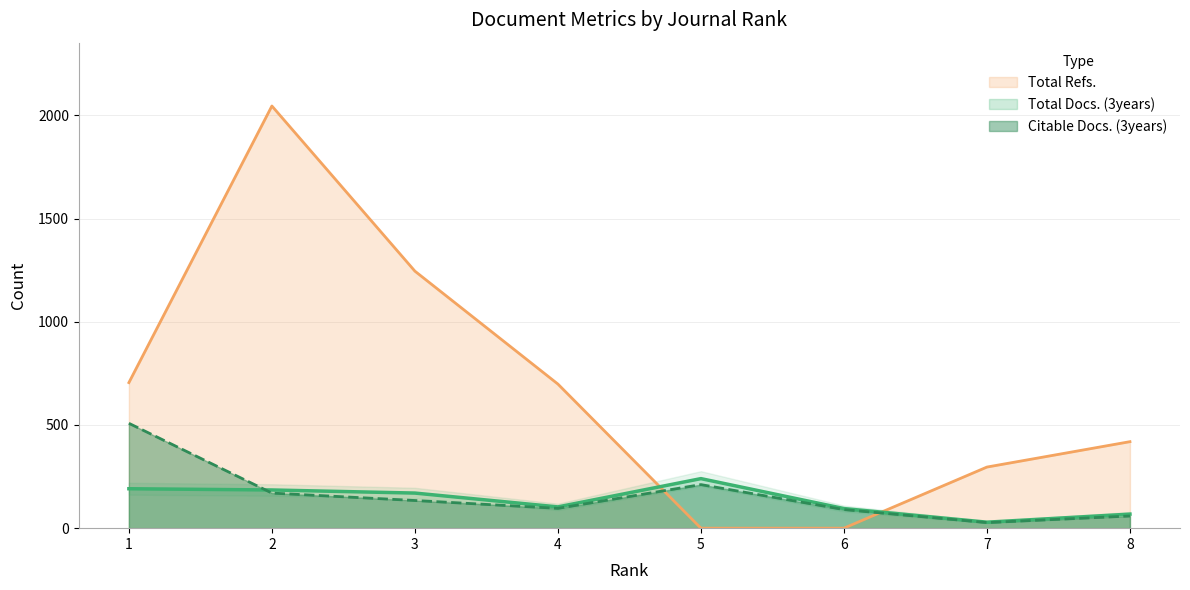

True or false: Citable Docs. (3years) and Total Refs. intersect in this chart.

True